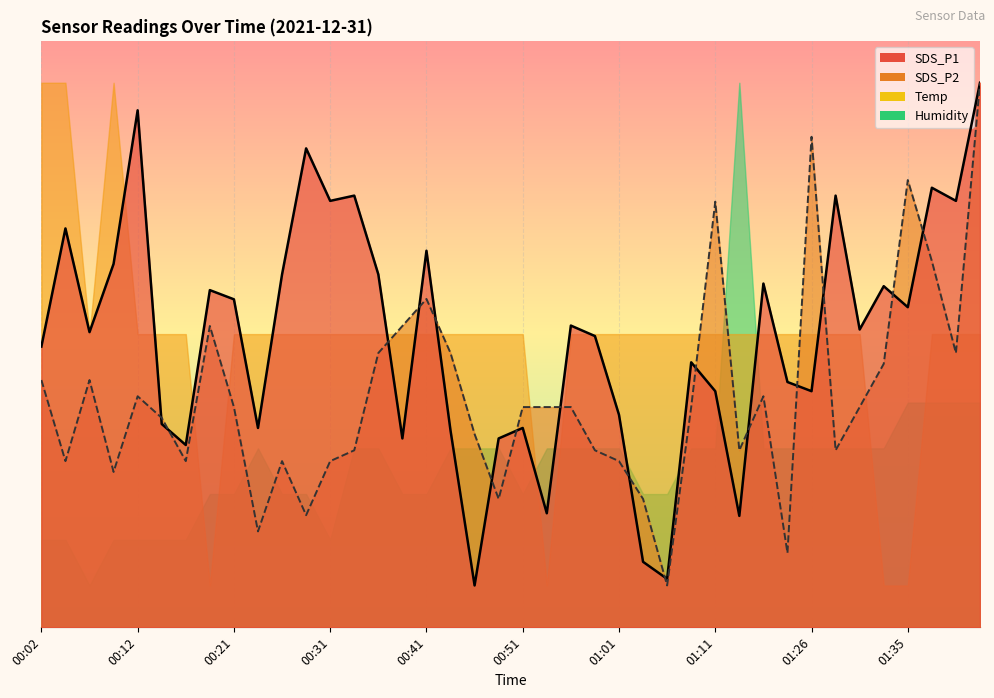

In SDS_P1, how many points are lower than both neighbors (excluding endpoints)?

13